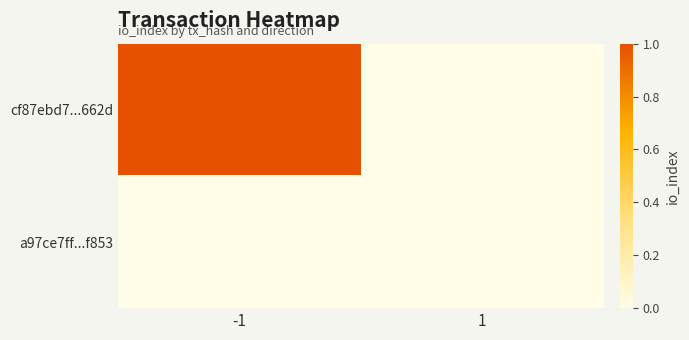

Between -1 and 1, which is larger?

-1